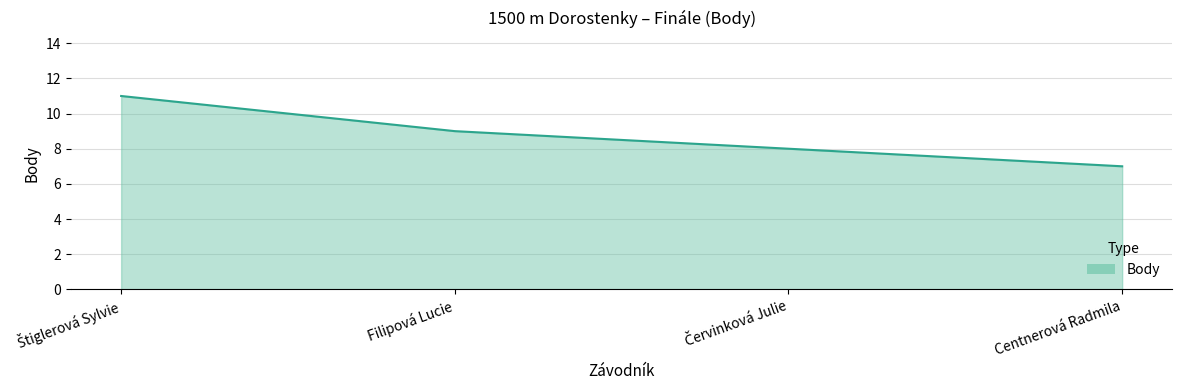

How many lines are shown in the chart?

1